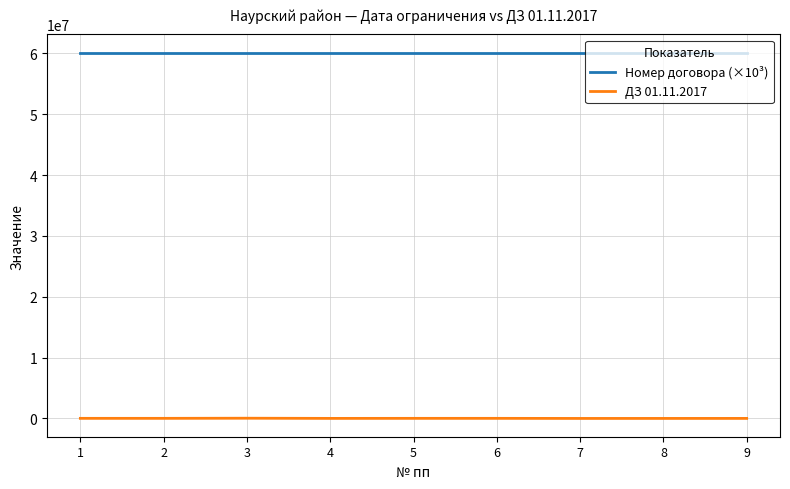

What is the smallest value displayed?

5154.7